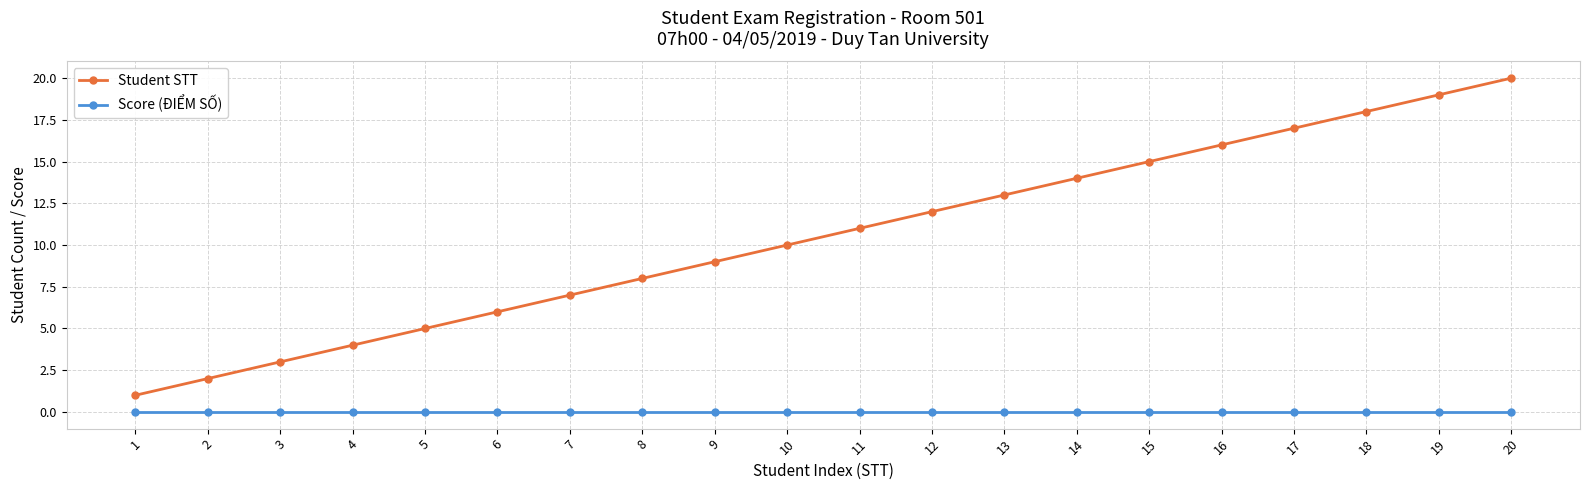

What is the highest value of the Student STT series?

20